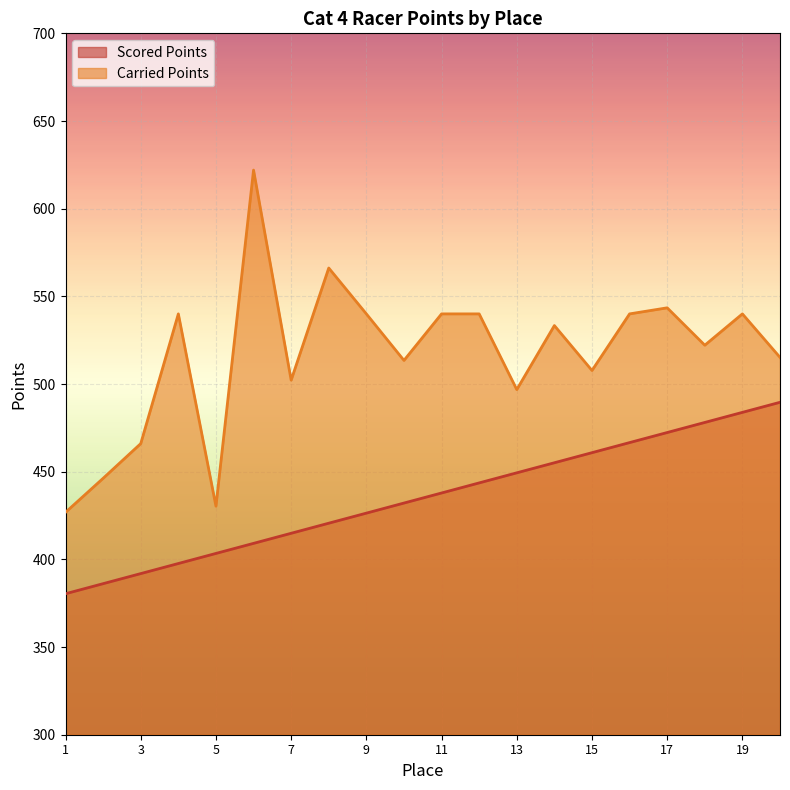

Reading left to right, transcribe all the data shown in this chart.

Scored Points: 1=380.4	2=386.1	3=391.9	4=397.6	5=403.4	6=409.1	7=414.9	8=420.6	9=426.4	10=432.1	11=437.9	12=443.6	13=449.4	14=455.1	15=460.9	16=466.6	17=472.3	18=478.1	19=483.8	20=489.6
Carried Points: 1=426.8	2=446.2	3=466.0	4=540.0	5=430.3	6=622.0	7=502.2	8=566.2	9=540.0	10=513.5	11=540.0	12=540.0	13=496.8	14=533.3	15=507.7	16=540.0	17=543.5	18=522.1	19=540.0	20=515.2